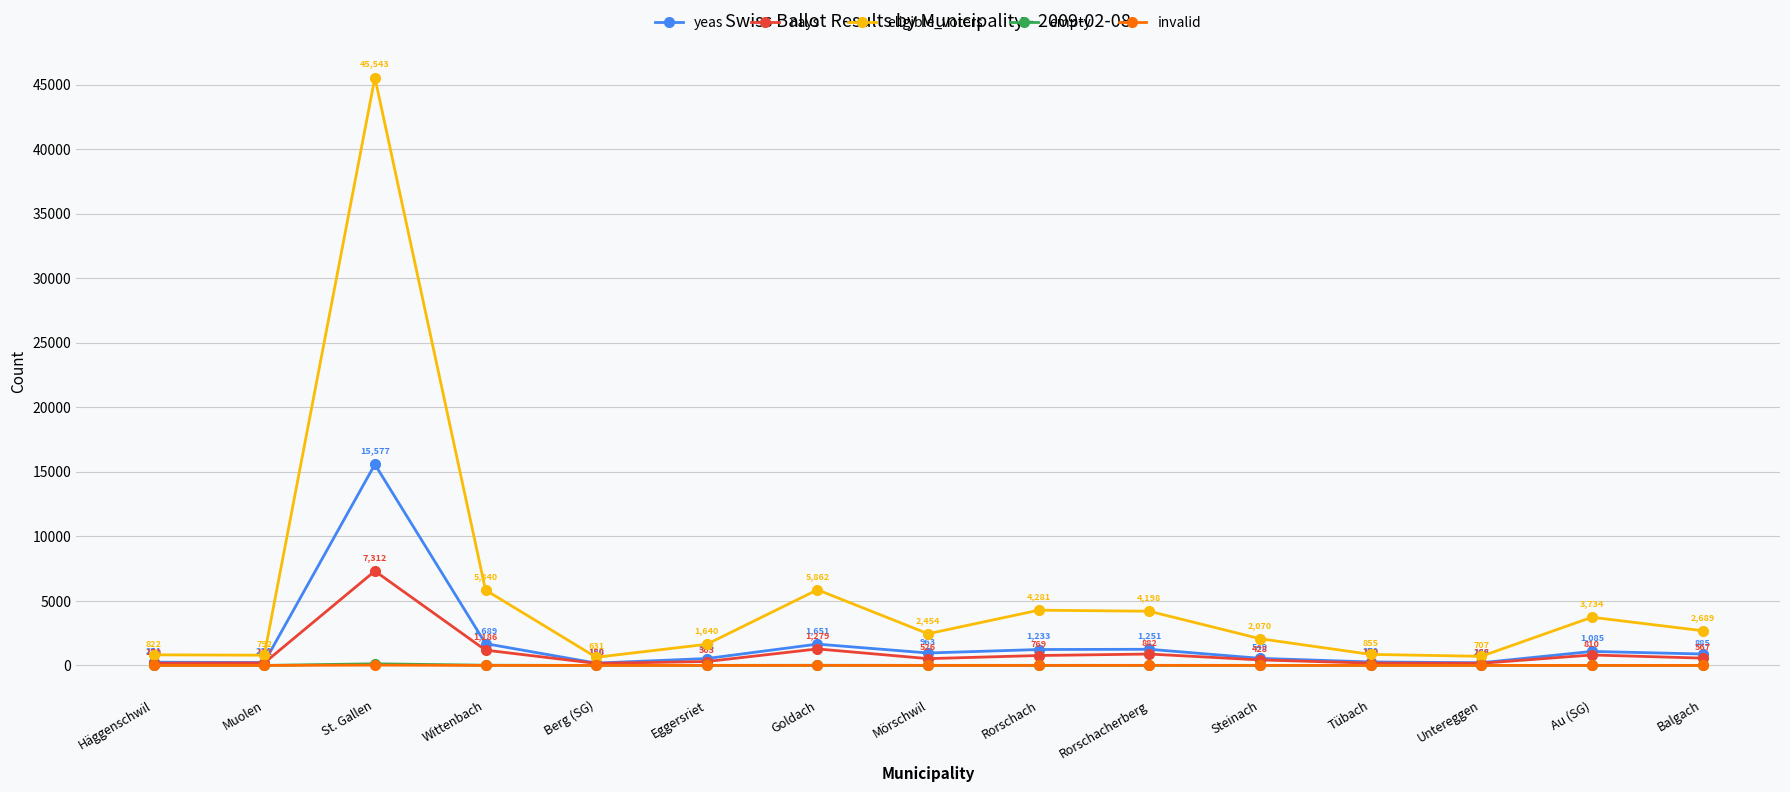

How many data points in eligible_voters are less than 2454?

7